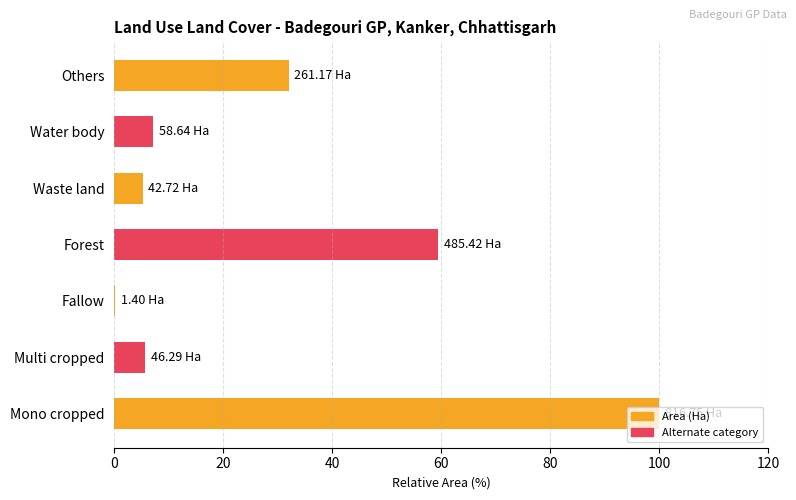

Approximately how many times larger is the value at Mono cropped compared to Others?

3.1